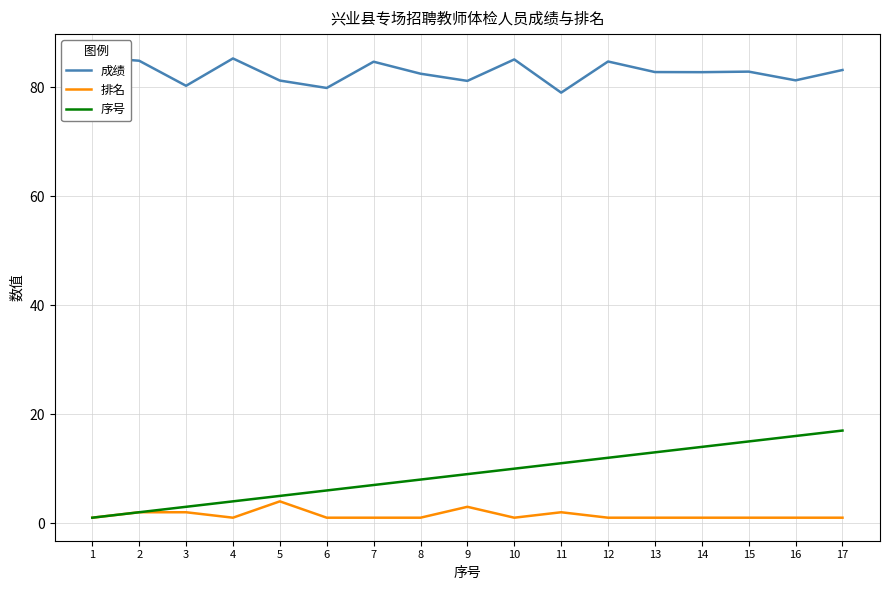

Is the value of 排名 at 9 greater than the value of 成绩 at 15?

No